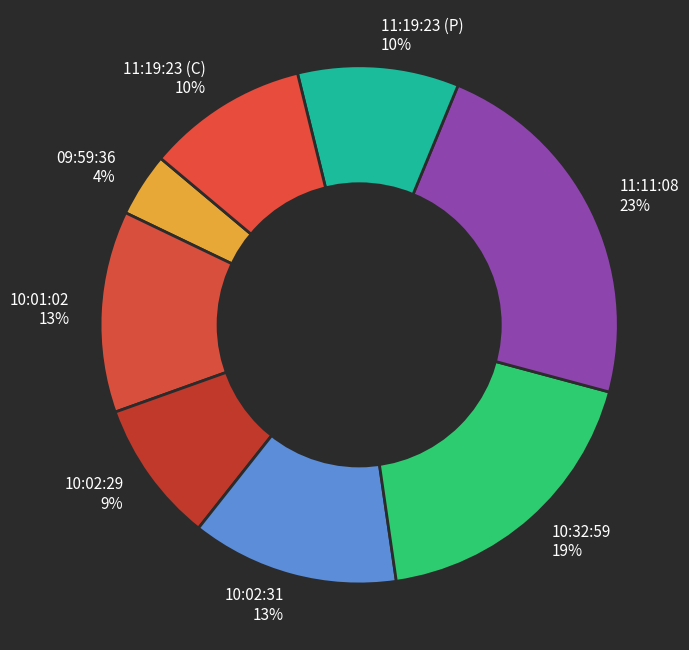

Which slice is the largest?

11:11:08